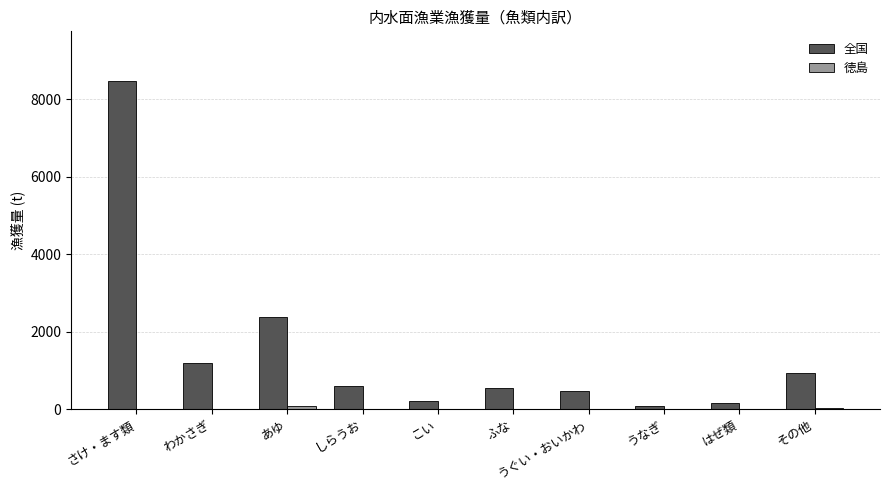

True or false: 全国 has a value of 585 at しらうお.

True